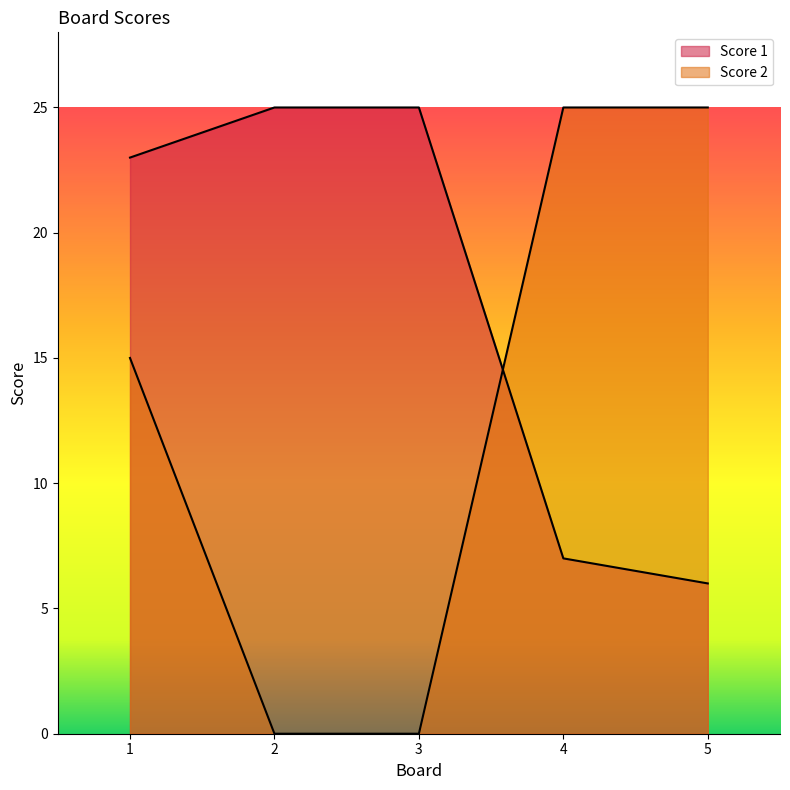

How many lines are shown in the chart?

2